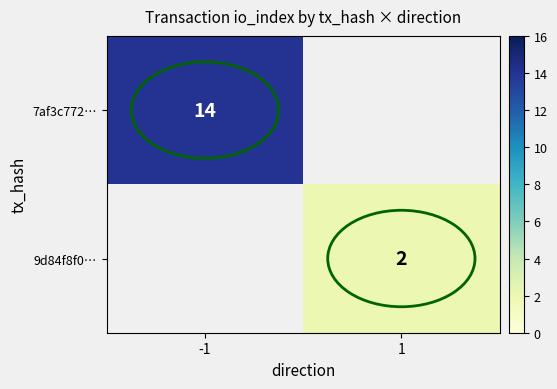

The 9d84f8f0… series shows 2 at 1. True or false?

True